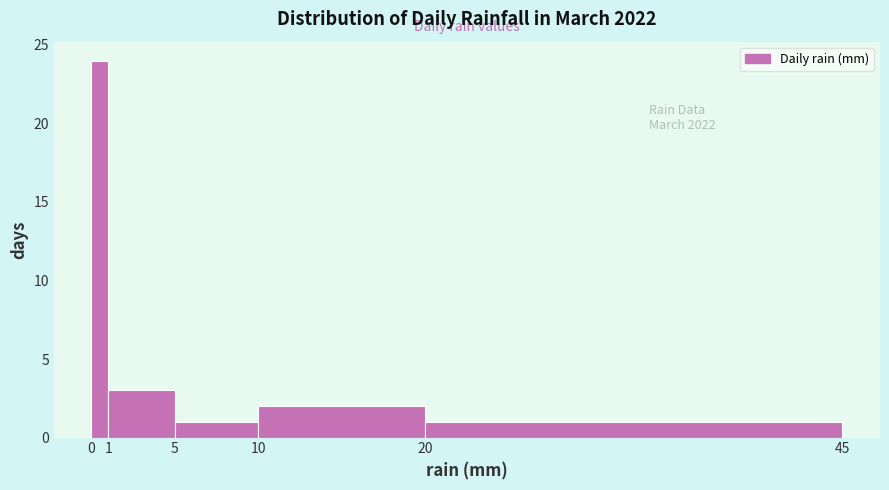

Over which range of the x-axis is the bar tallest?

0 to 1